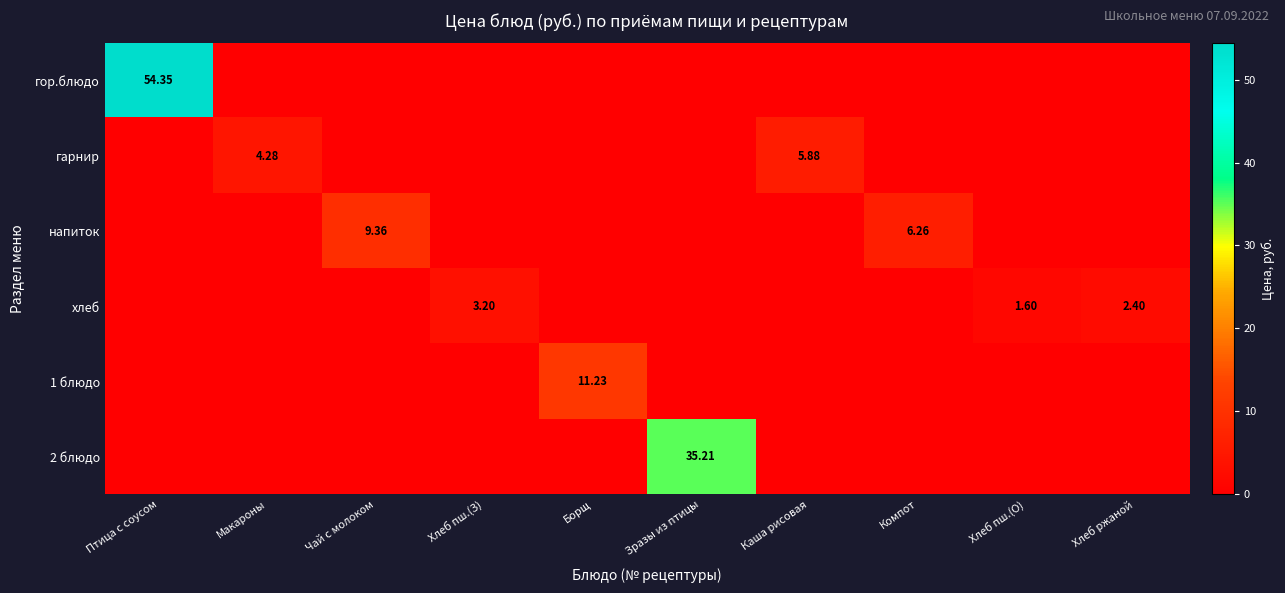

True or false: 1 блюдо has a value of 7.6 at Зразы из птицы.

False